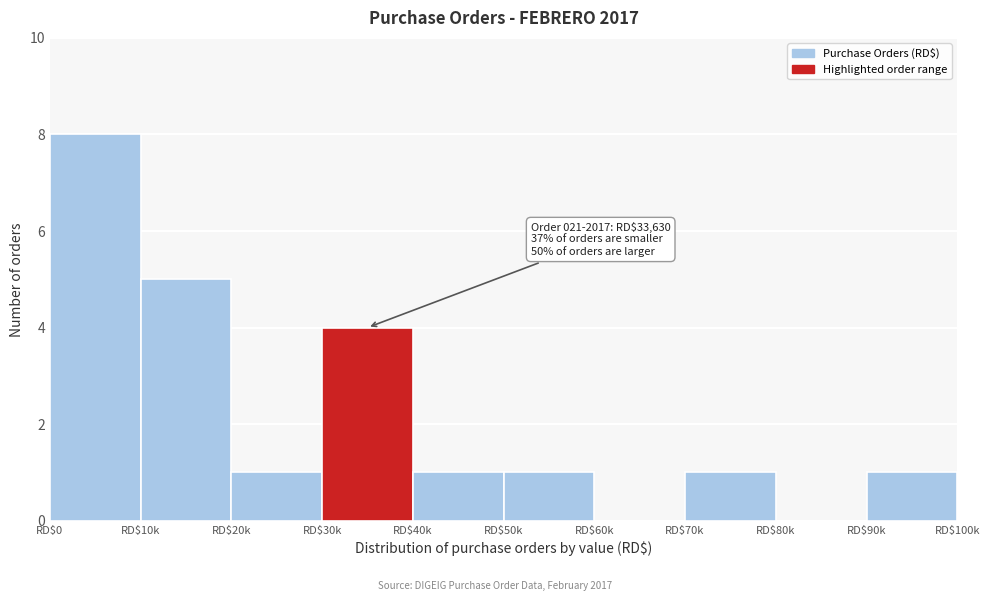

What is the sum of all values?

22